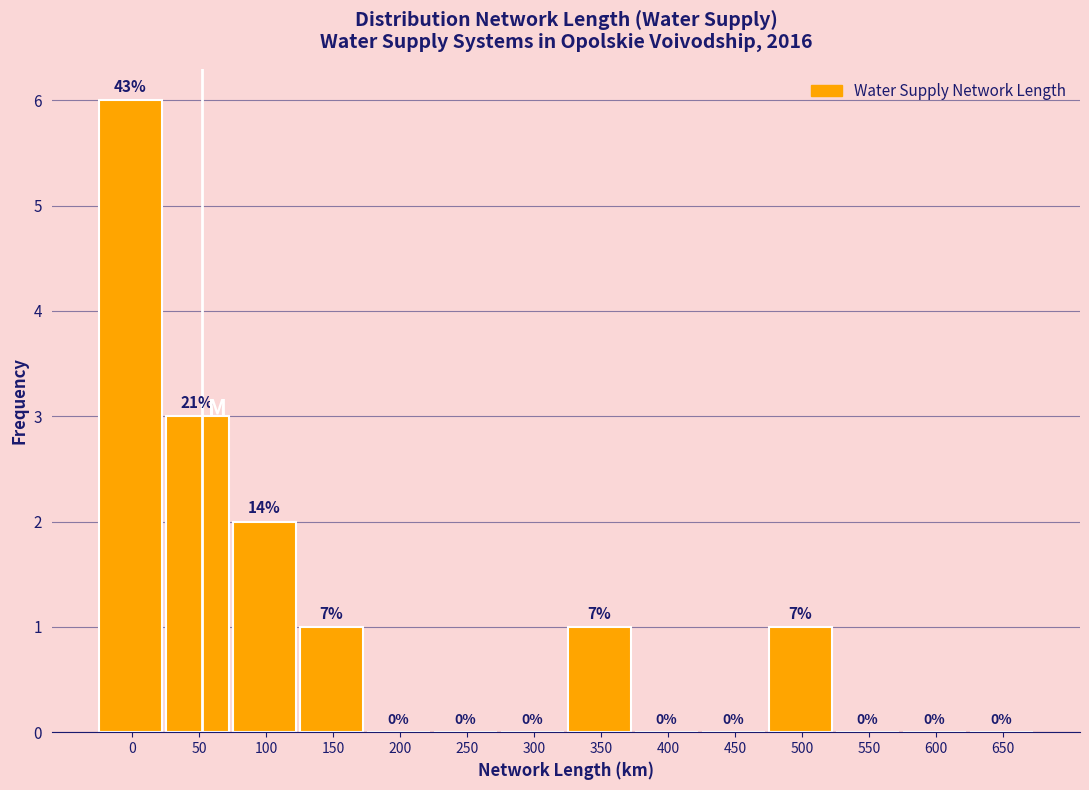

Reading left to right, extract all data points from this chart.

0=6	50=3	100=2	150=1	200=0	250=0	300=0	350=1	400=0	450=0	500=1	550=0	600=0	650=0